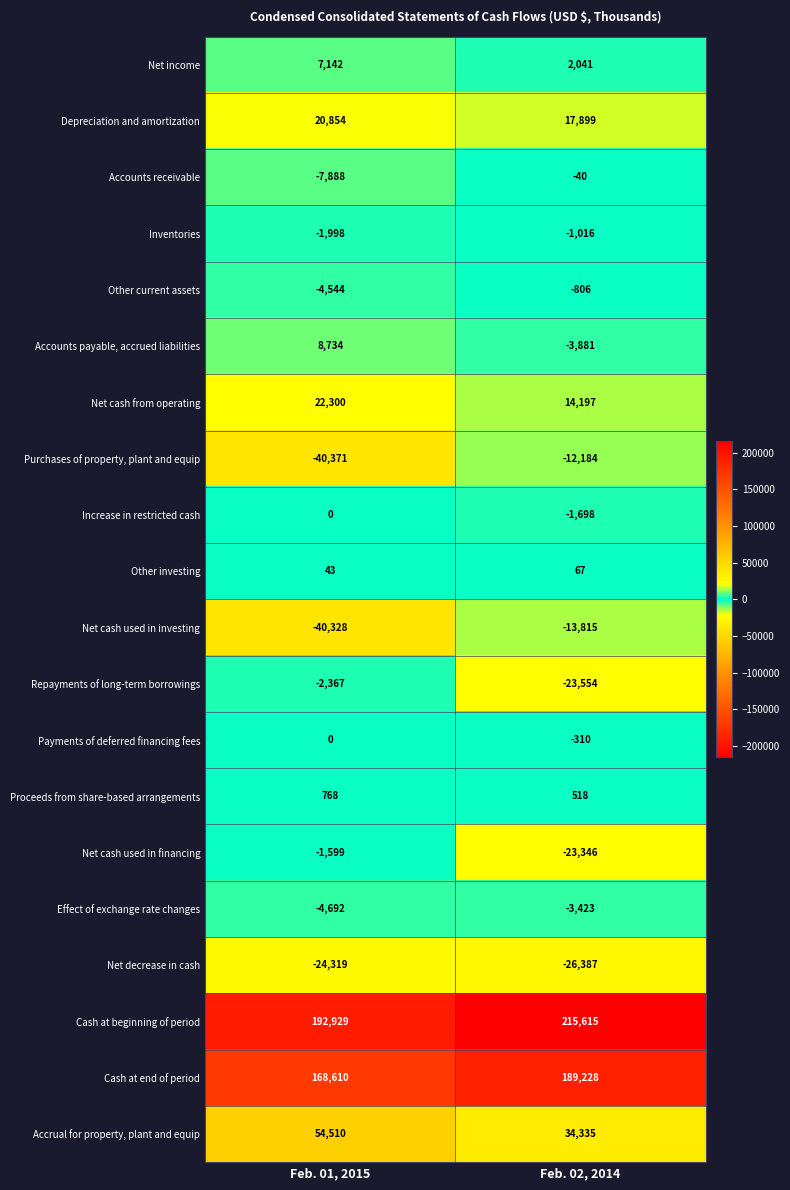

What is the difference between the highest and lowest values at Feb. 02, 2014?

242002